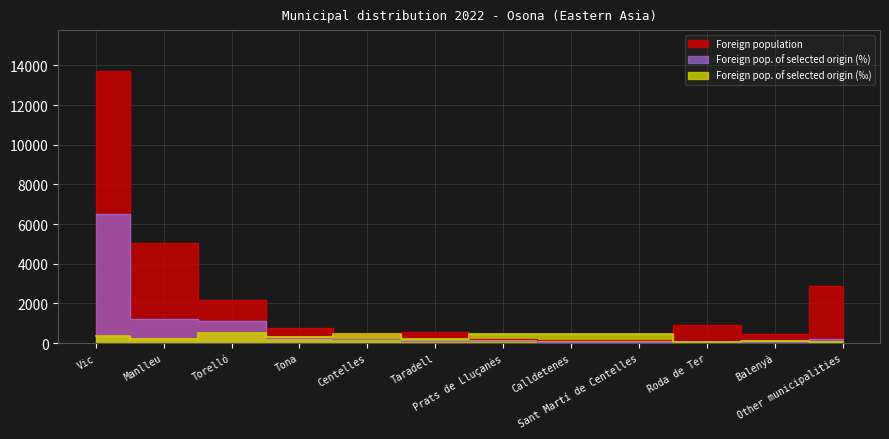

How many intersections are there between Foreign population of selected origin (%) and Foreign population of selected origin (‰)?

2